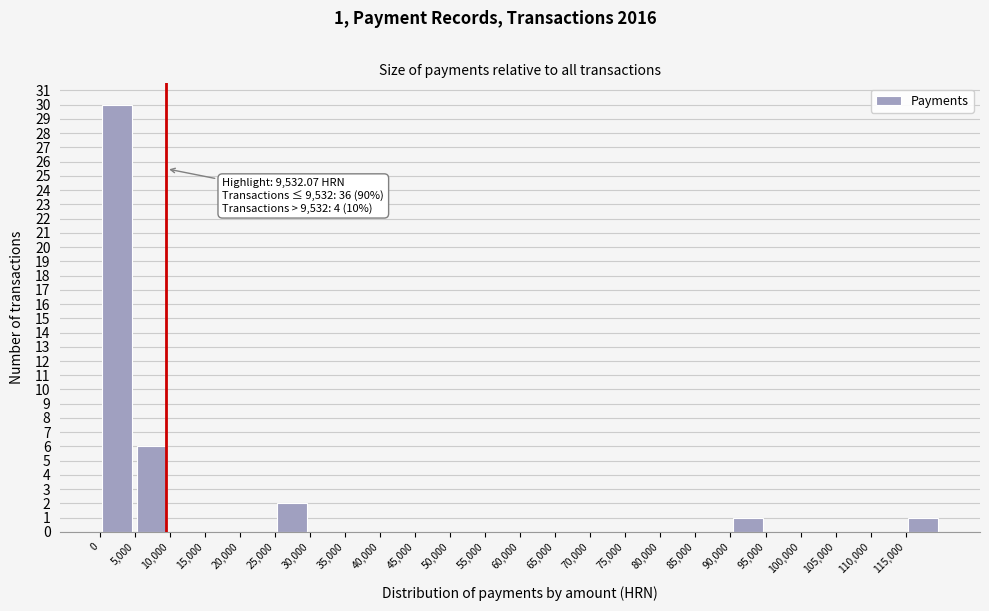

Which range on the x-axis has the tallest bar?

0 to 5000